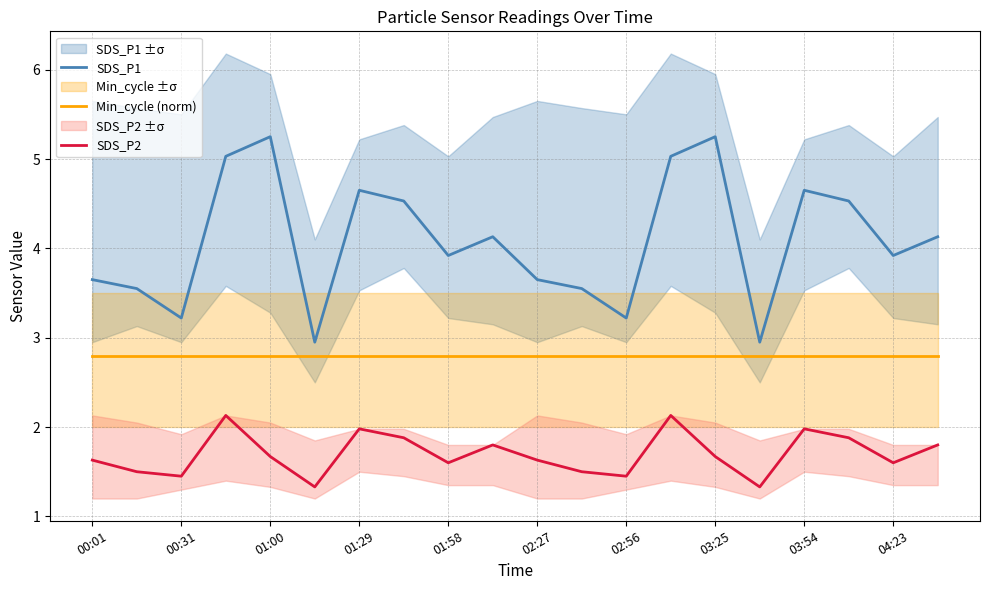

What is the lowest value of the SDS_P1 series?

3.0